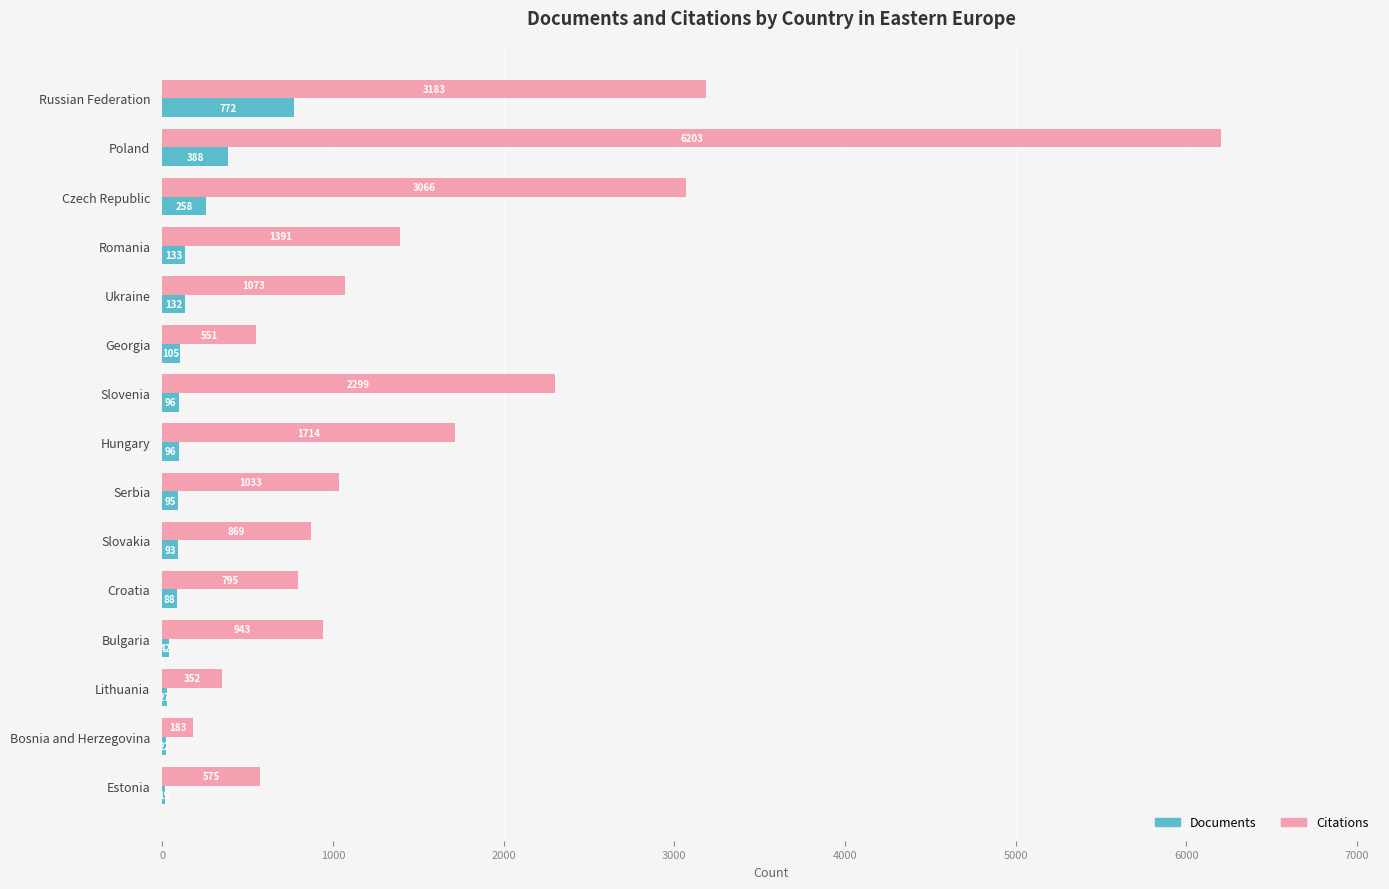

The value of Citations at Slovakia is 1557. True or false?

False